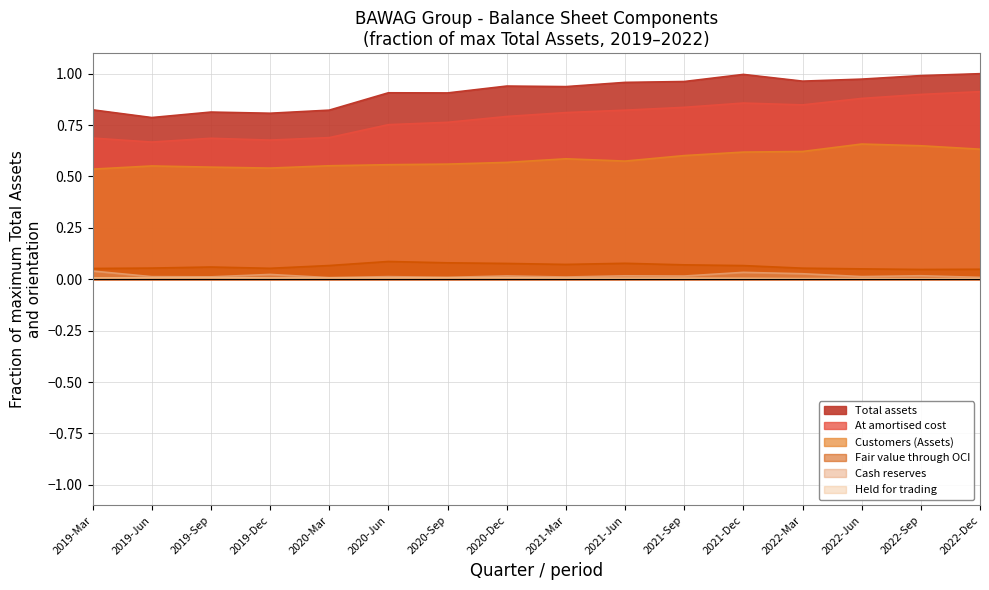

The Cash reserves series shows 0.0 at 2022-Mar. True or false?

True